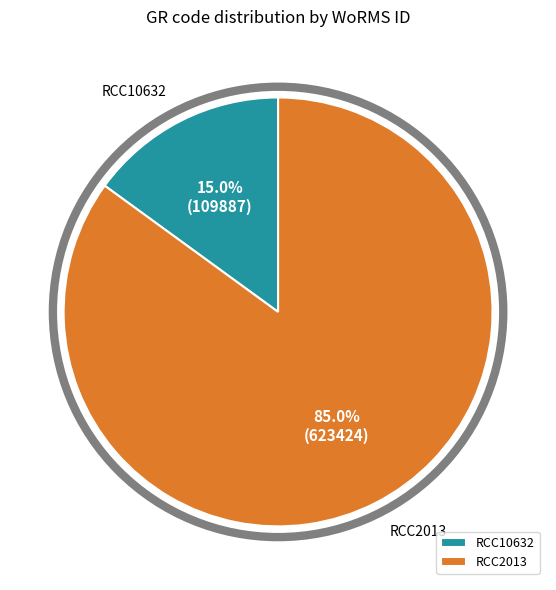

How many slices are in this pie chart?

2